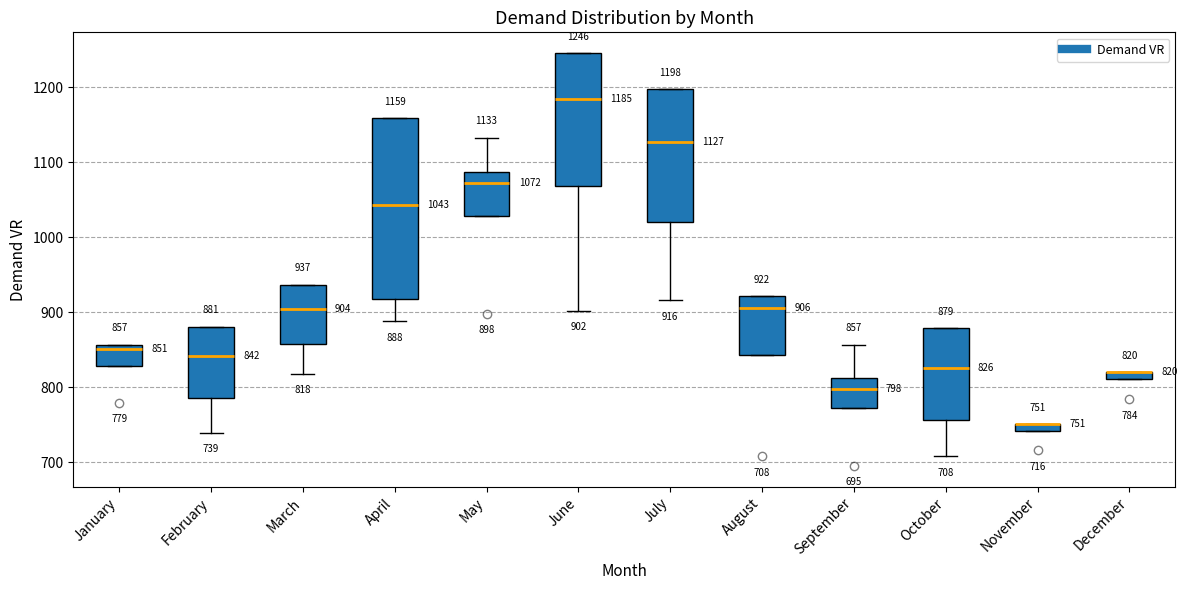

Comparing the boxes themselves (not the whiskers), which one is the tallest?

April